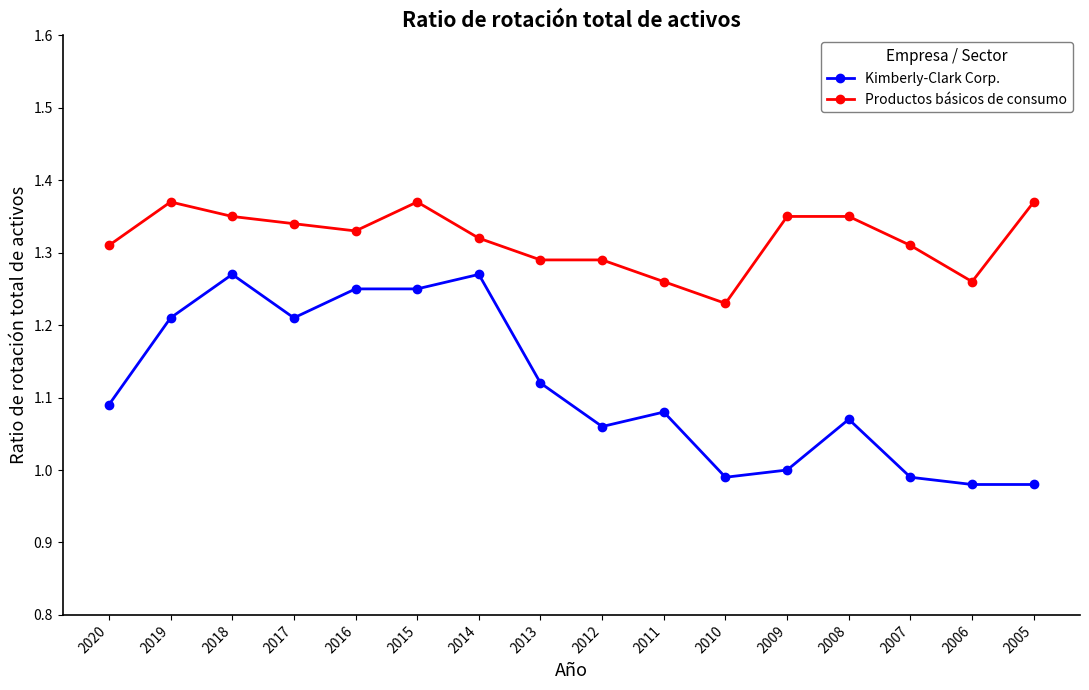

Which series has the largest total across all categories?

Productos básicos de consumo